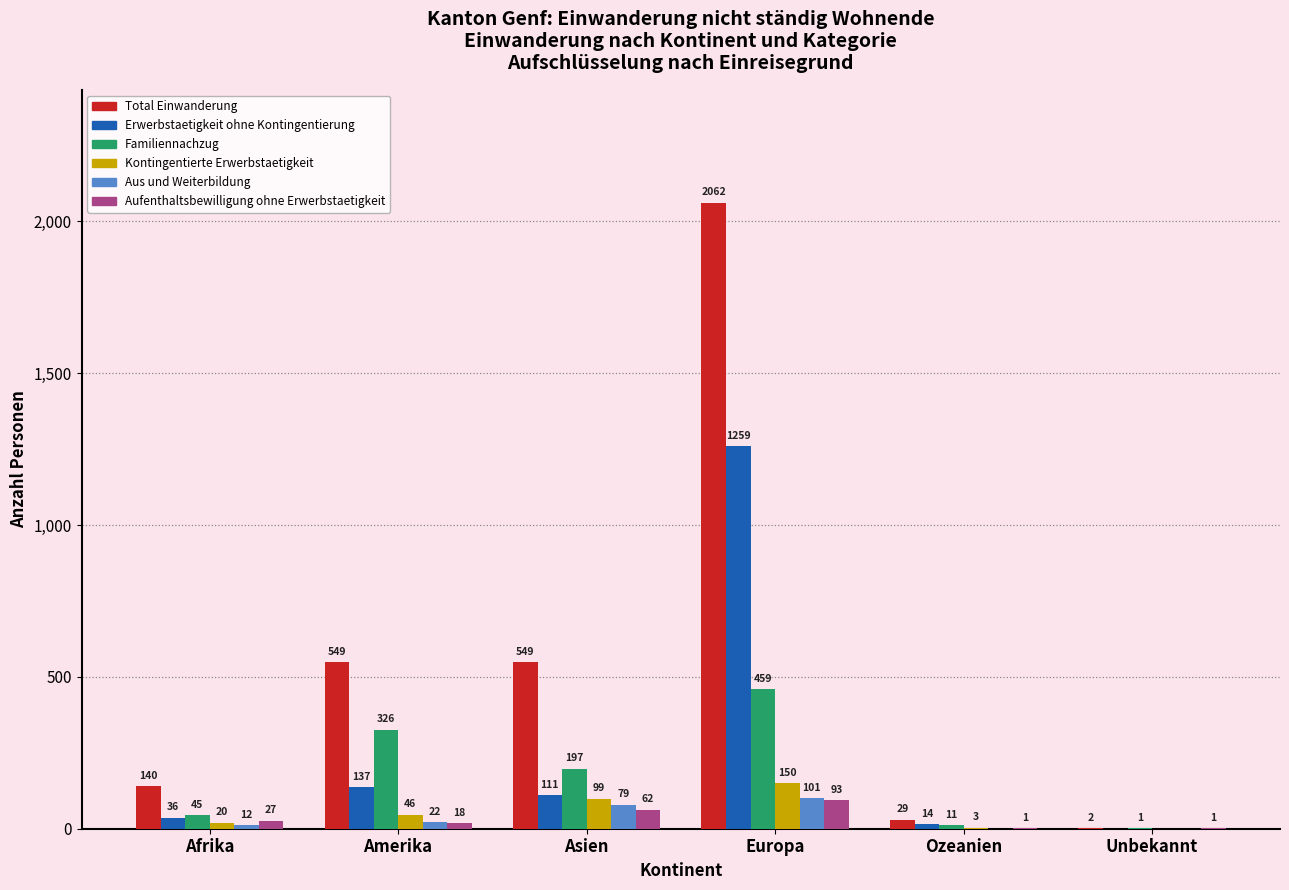

Which series changed the most between Amerika and Unbekannt?

Total Einwanderung